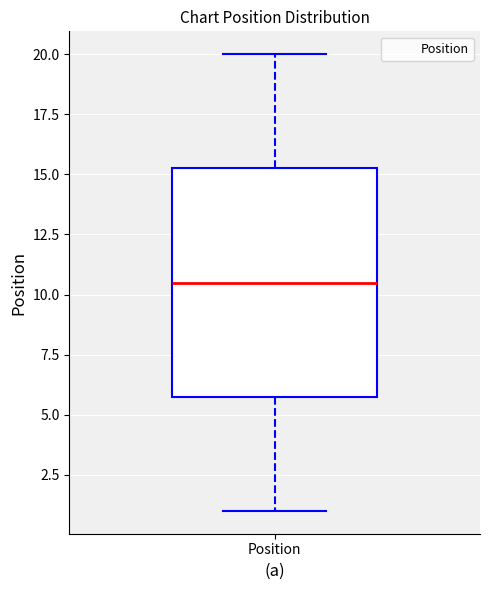

Where is the upper edge of the box for Position on the y-axis? The values are not printed on the chart, so give them approximately, as read against the axis.

15.5